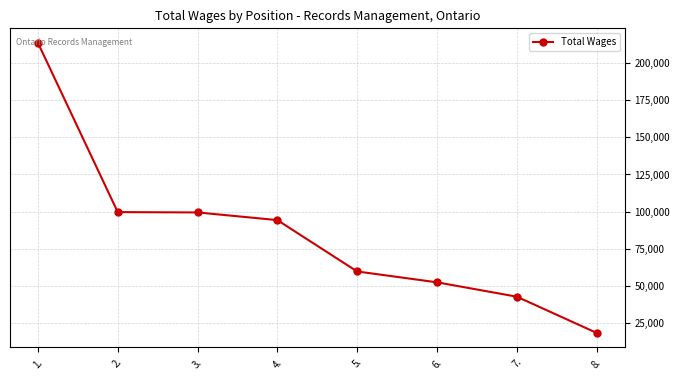

Is it true that the value at 3. is 99473?

True